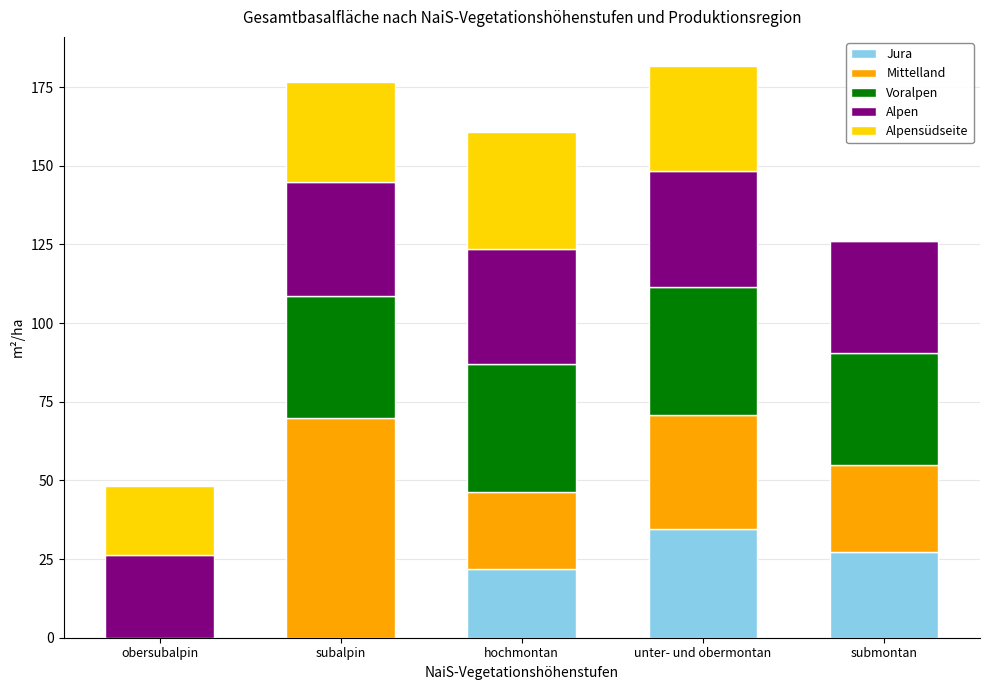

Which category has the highest value in the Jura series?

unter- und obermontan